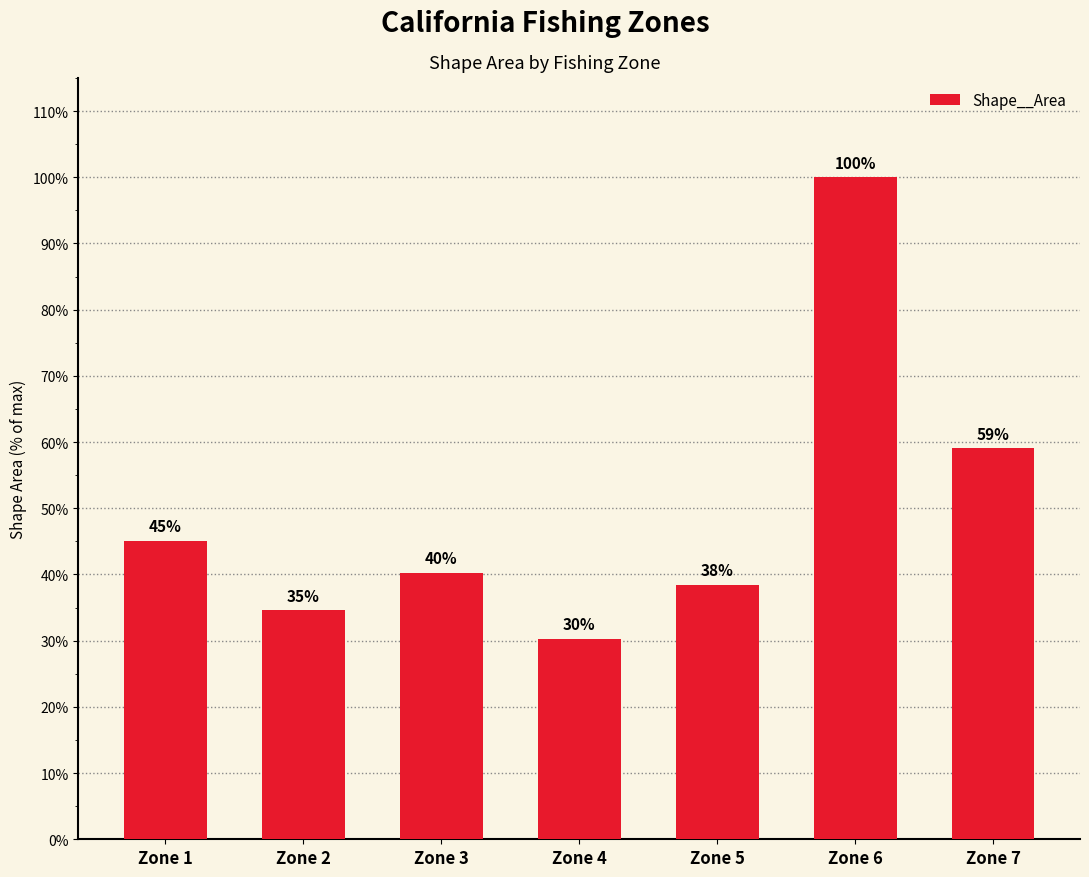

What is the value of the 2nd bar from the left?

106218532927.5